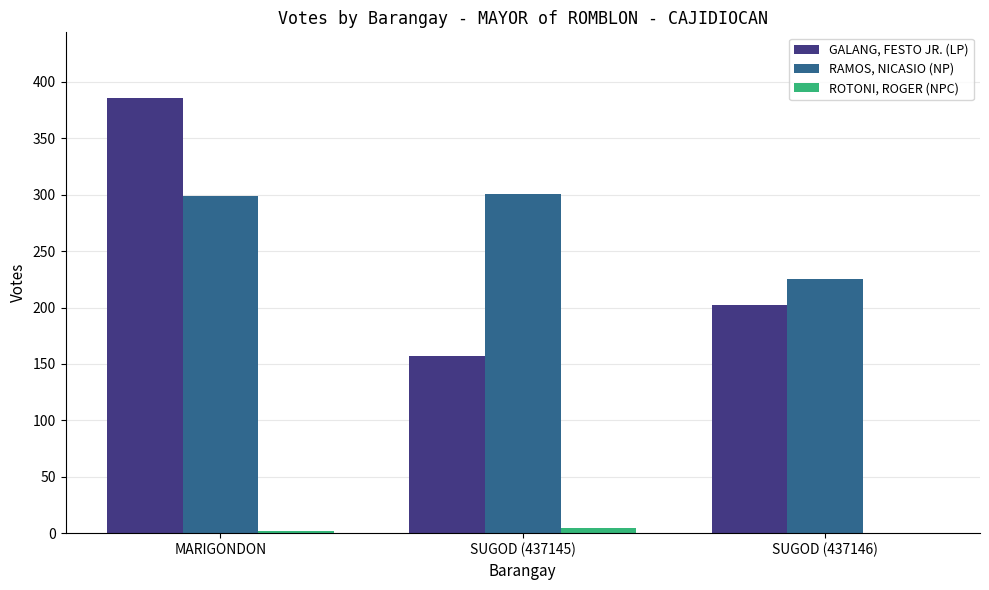

What is the average value of the GALANG, FESTO JR. (LP) series?

248